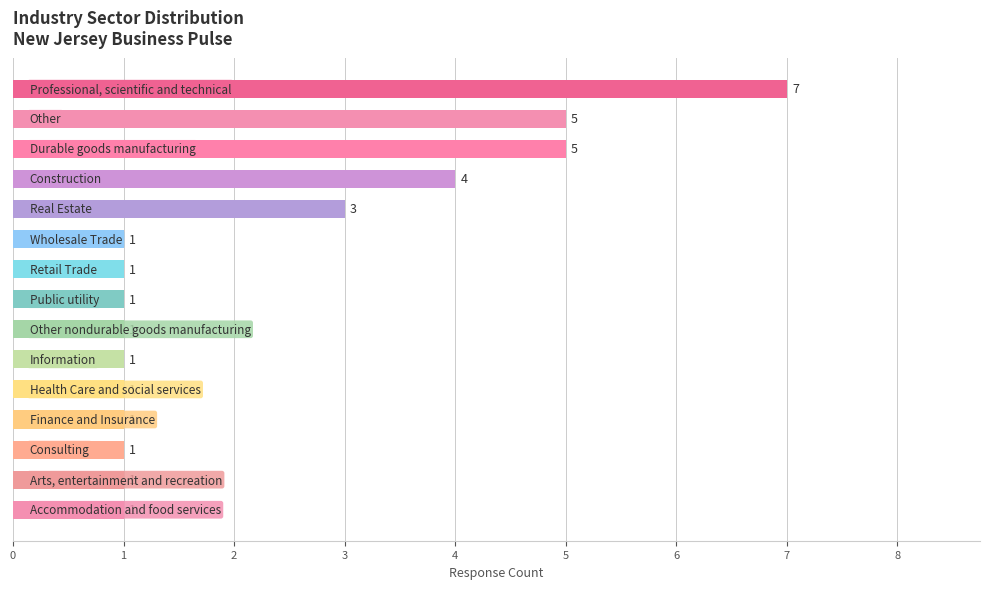

What is the value of the 2nd bar from the top?

5